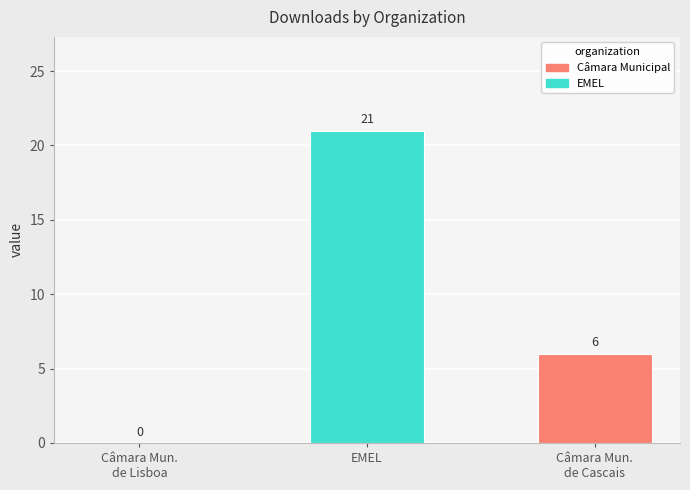

Reading left to right, what are all the values shown in this chart?

Câmara Mun.
de Lisboa=0	EMEL=21	Câmara Mun.
de Cascais=6